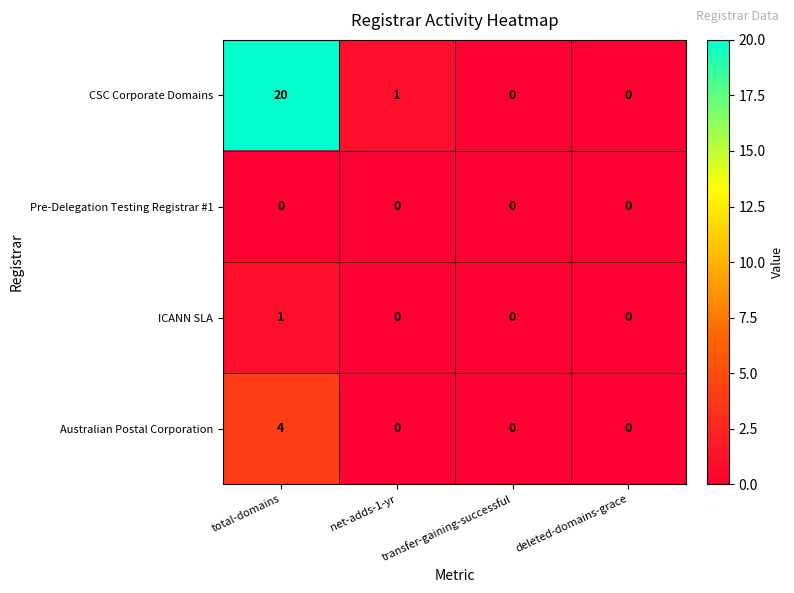

True or false: Australian Postal Corporation has a value of 4 at total-domains.

True